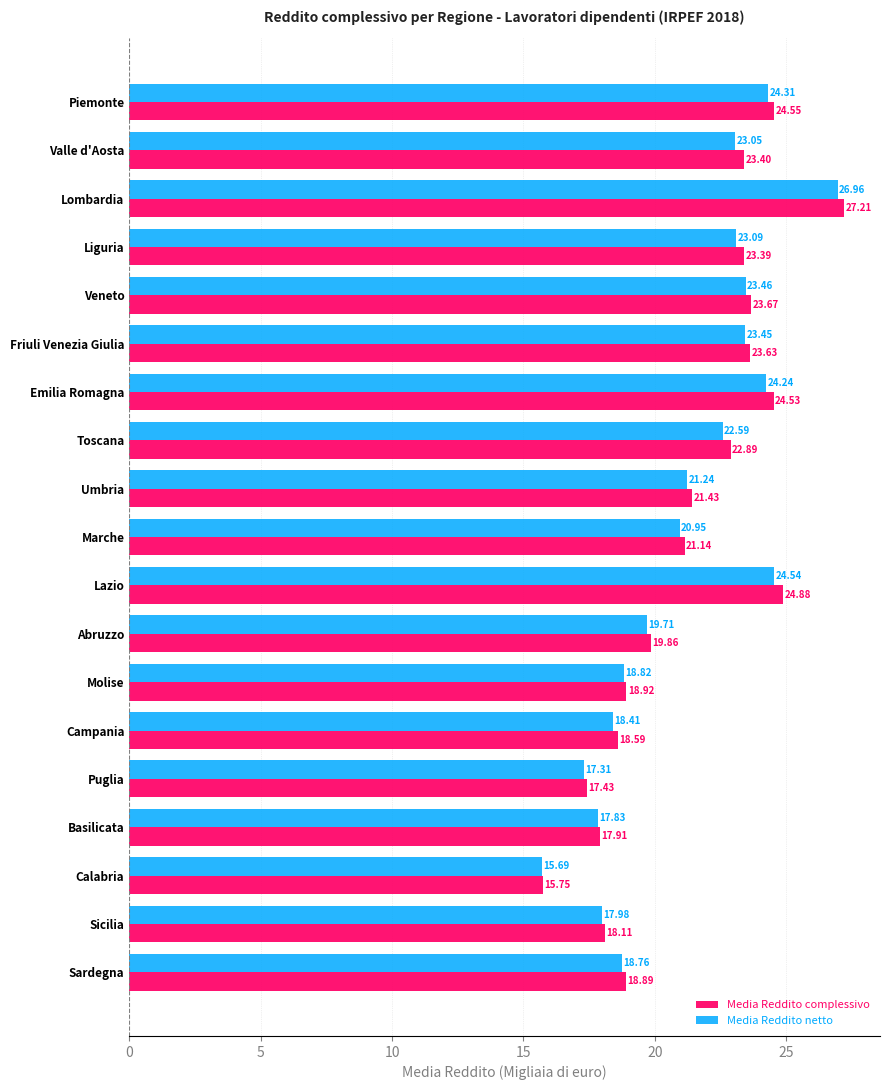

What is the average value of the Media Reddito netto series?

21.2